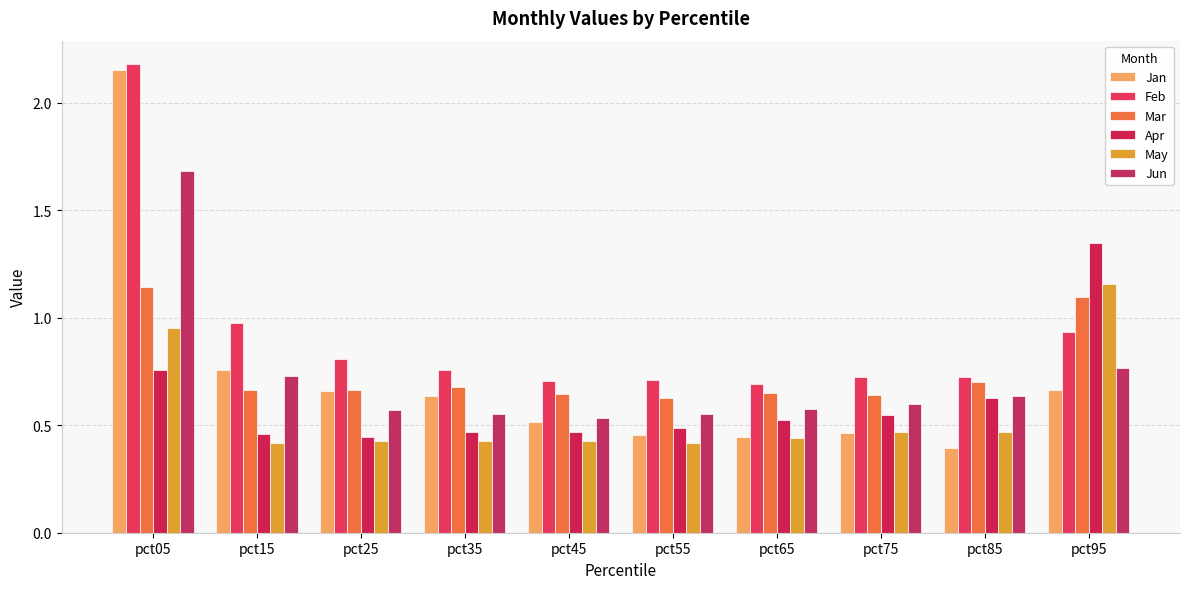

Which has a higher value, pct55 or pct35?

pct35